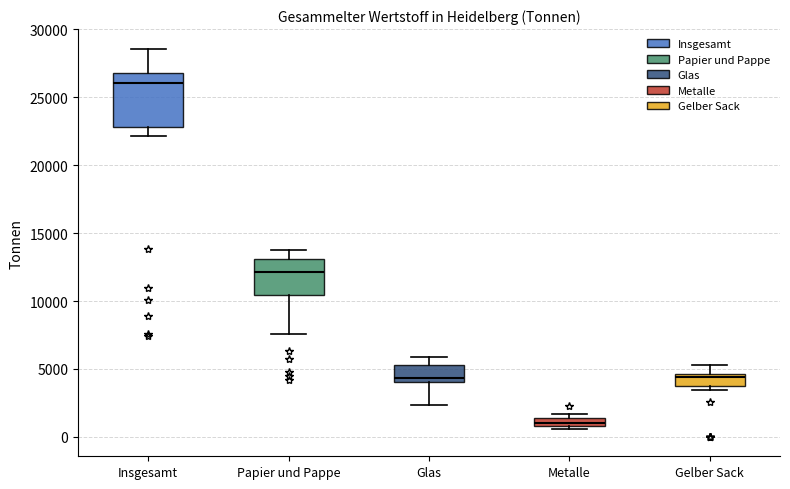

Where does the upper whisker of the box for Gelber Sack end on the y-axis? The values are not printed on the chart, so give them approximately, as read against the axis.

5500